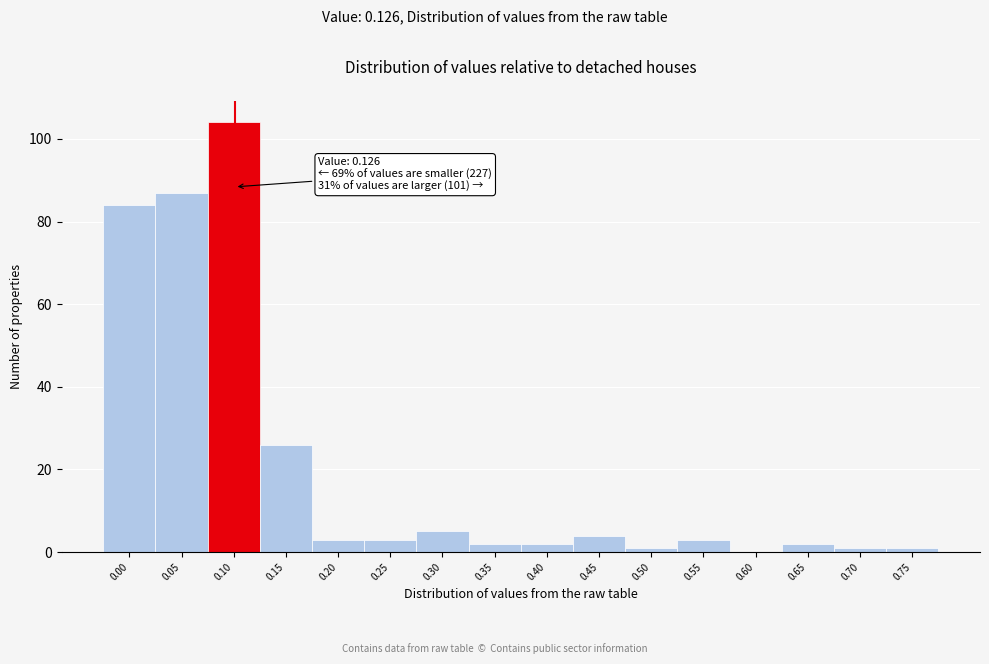

Reading left to right, what are all the values shown in this chart?

0.00=84	0.05=87	0.10=104	0.15=26	0.20=3	0.25=3	0.30=5	0.35=2	0.40=2	0.45=4	0.50=1	0.55=3	0.60=0	0.65=2	0.70=1	0.75=1